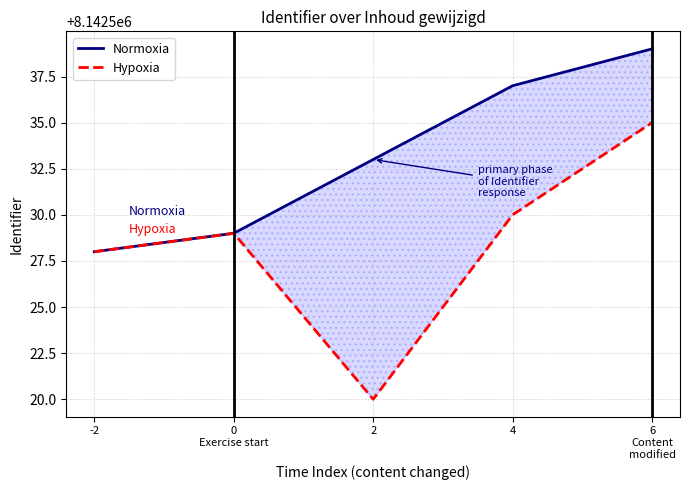

Where is Normoxia nearest to the value 8142533?

2